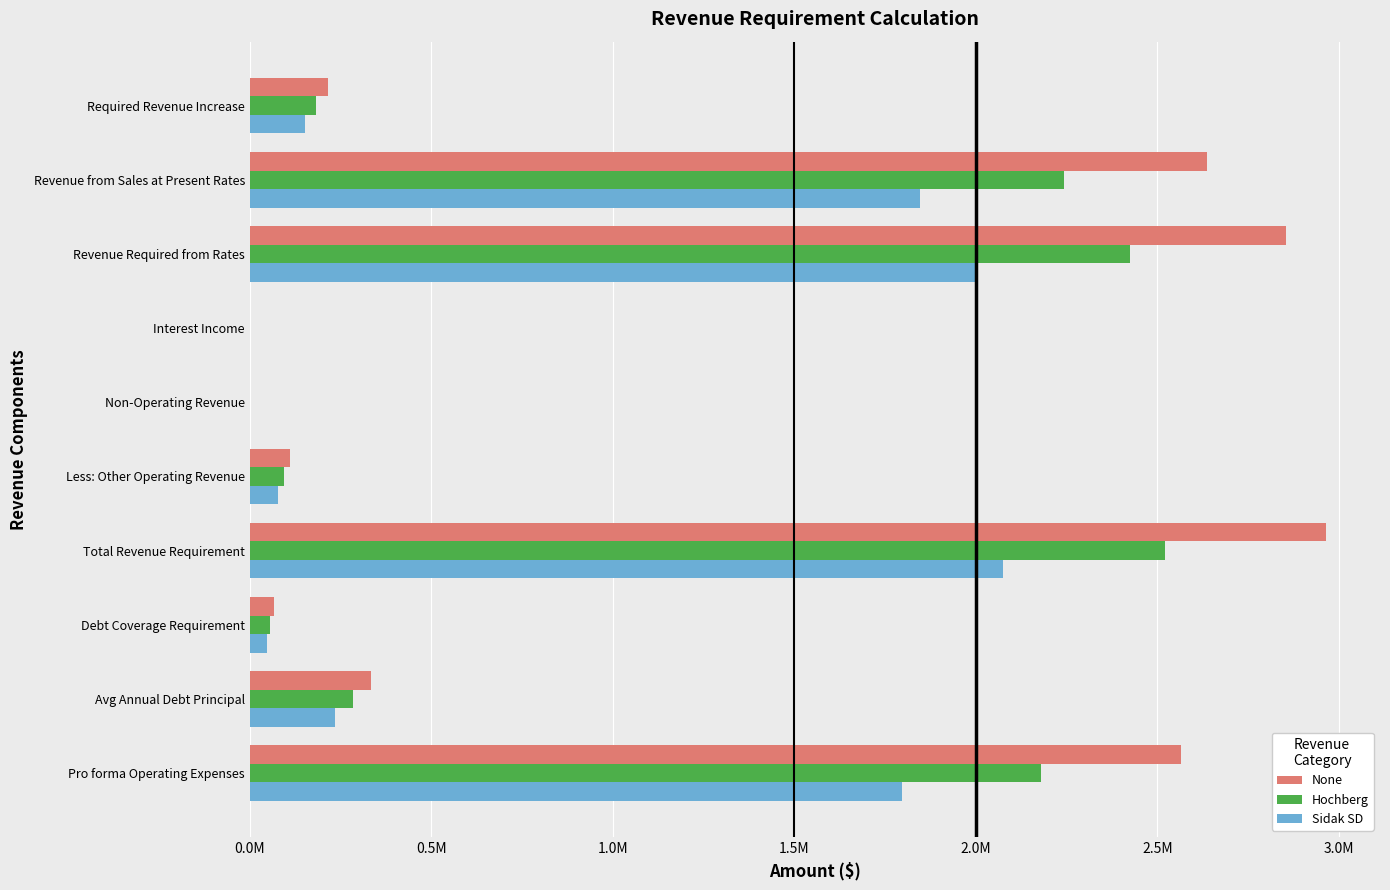

Which label corresponds to the largest value in the chart?

Total Revenue Requirement